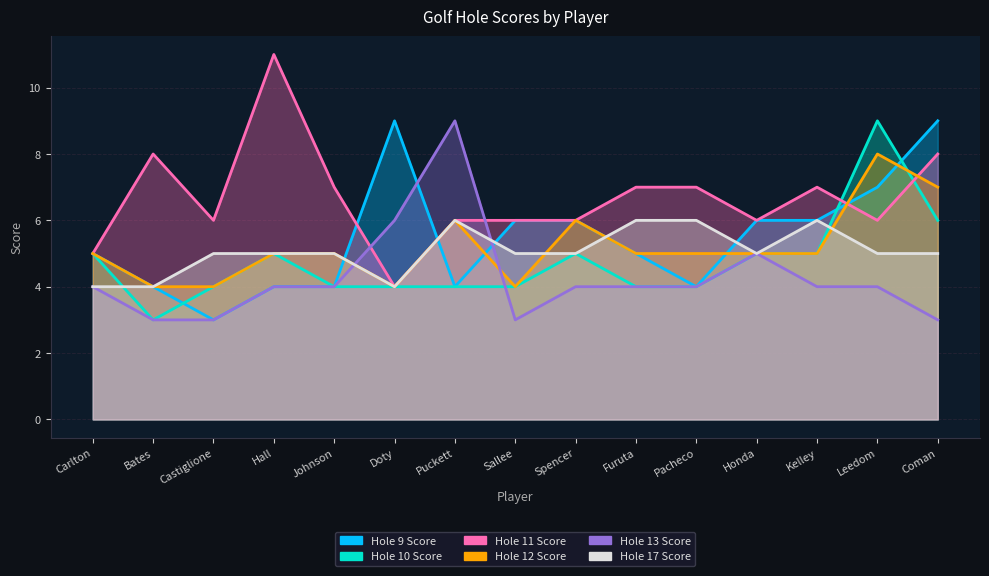

What is the difference between the maximum and minimum values in the Hole 12 Score series?

4